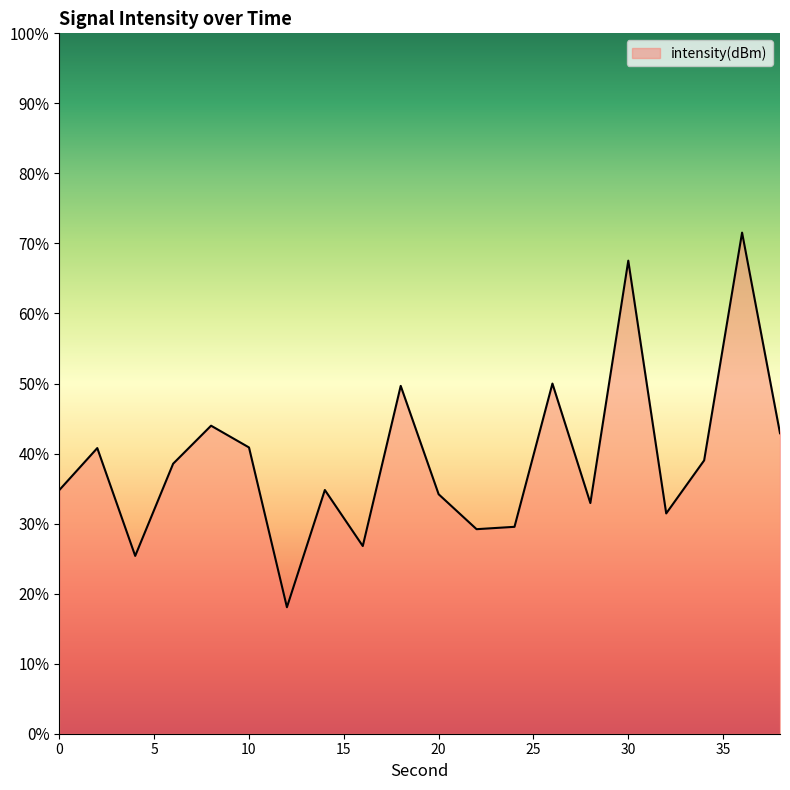

List the labels in order of value, largest first.

36, 30, 26, 18, 8, 38, 10, 2, 34, 6, 14, 0, 20, 28, 32, 24, 22, 16, 4, 12